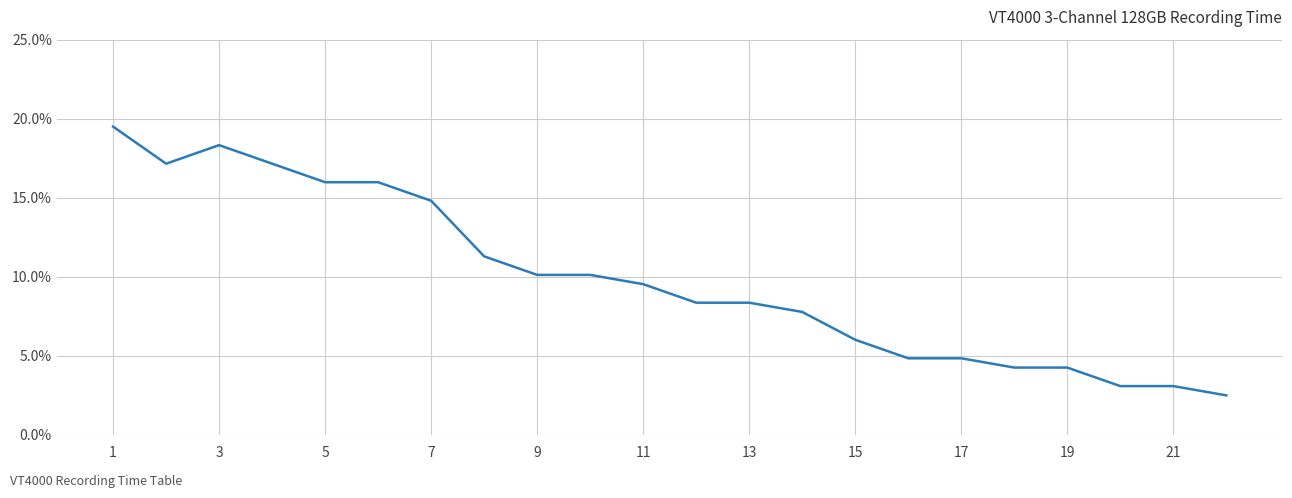

What is the maximum value shown in the chart?

19.5